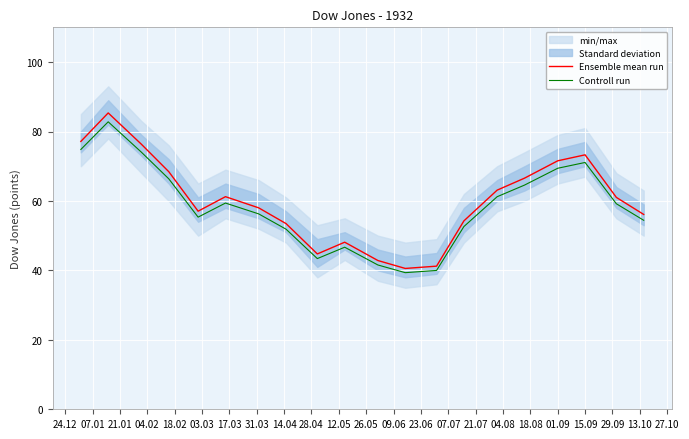

What is the minimum value for Controll run?

39.3